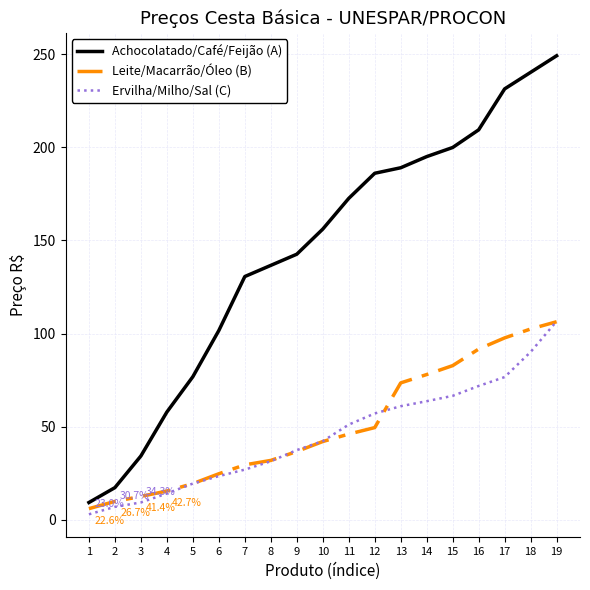

Which series has the widest spread of values?

Achocolatado/Café/Feijão (A)